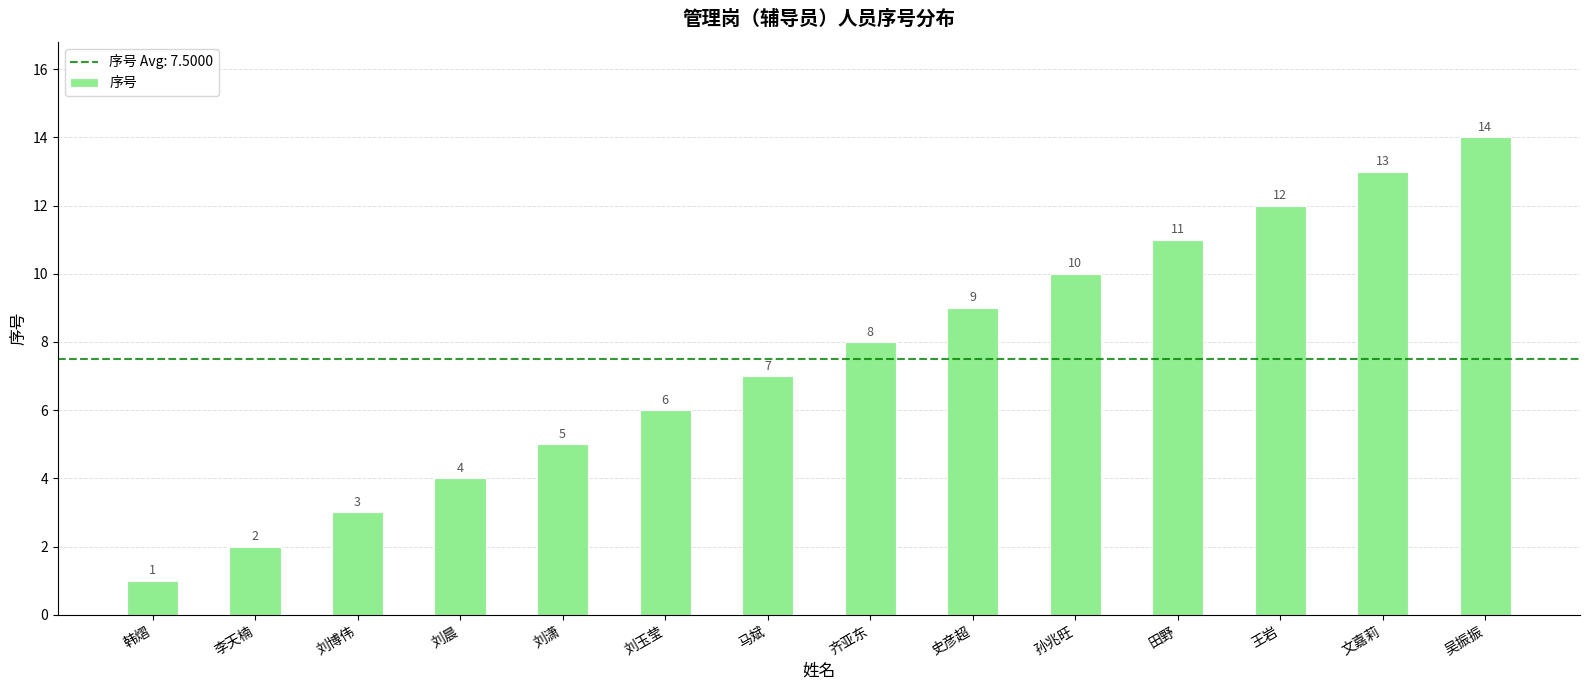

How many categories are shown in the chart?

14